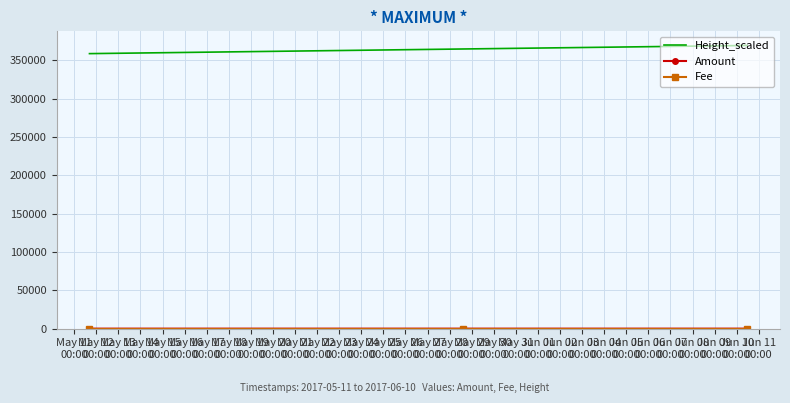

Which series has the largest total across all categories?

Height_scaled